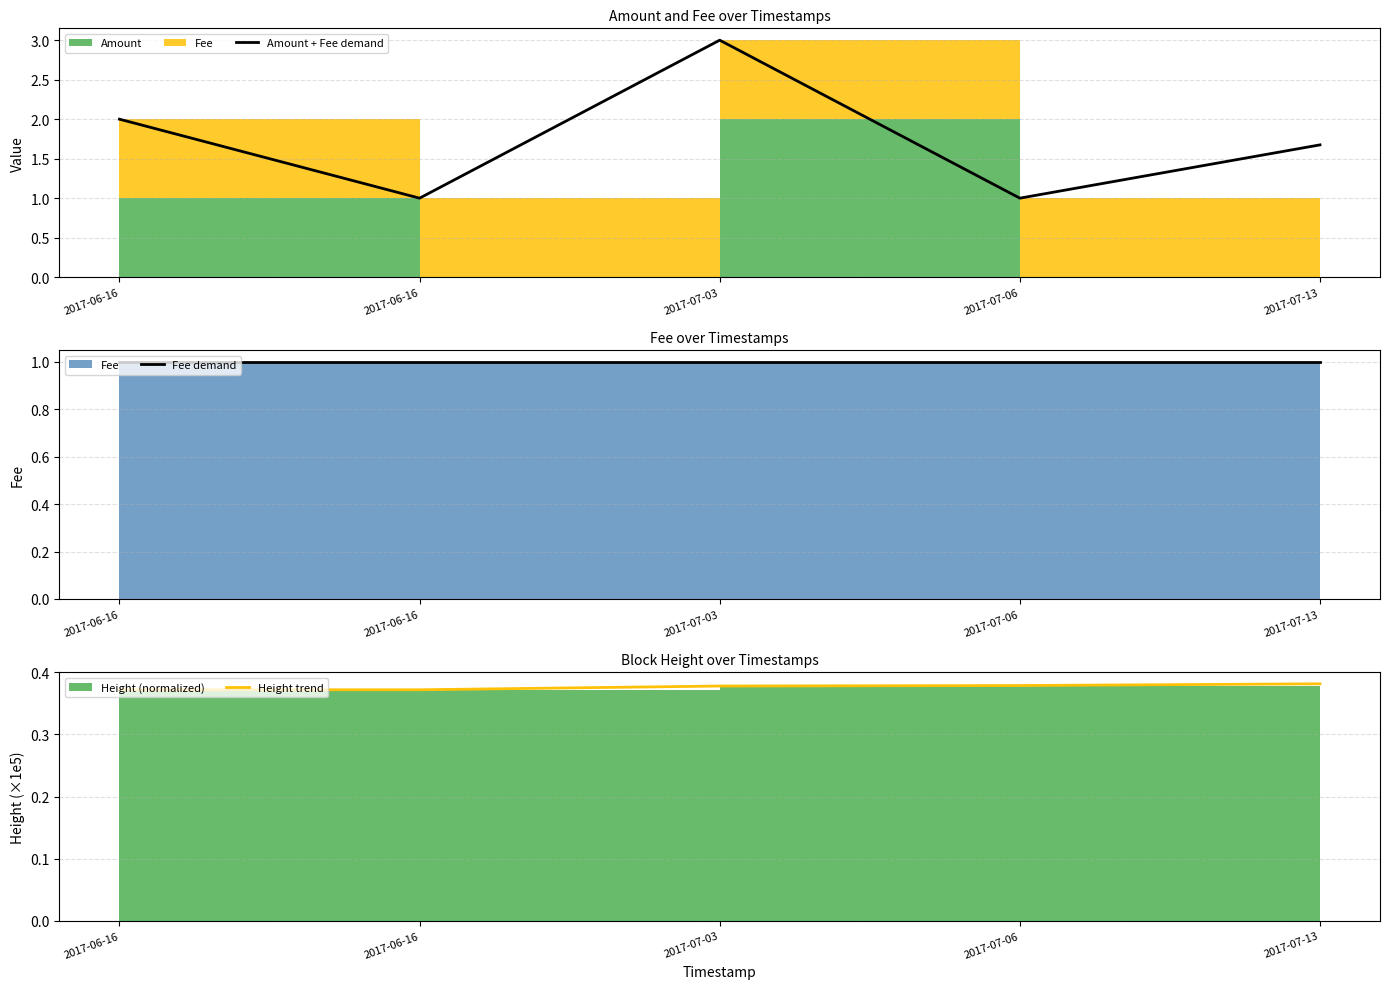

At how many categories does at least one series exceed 1?

3